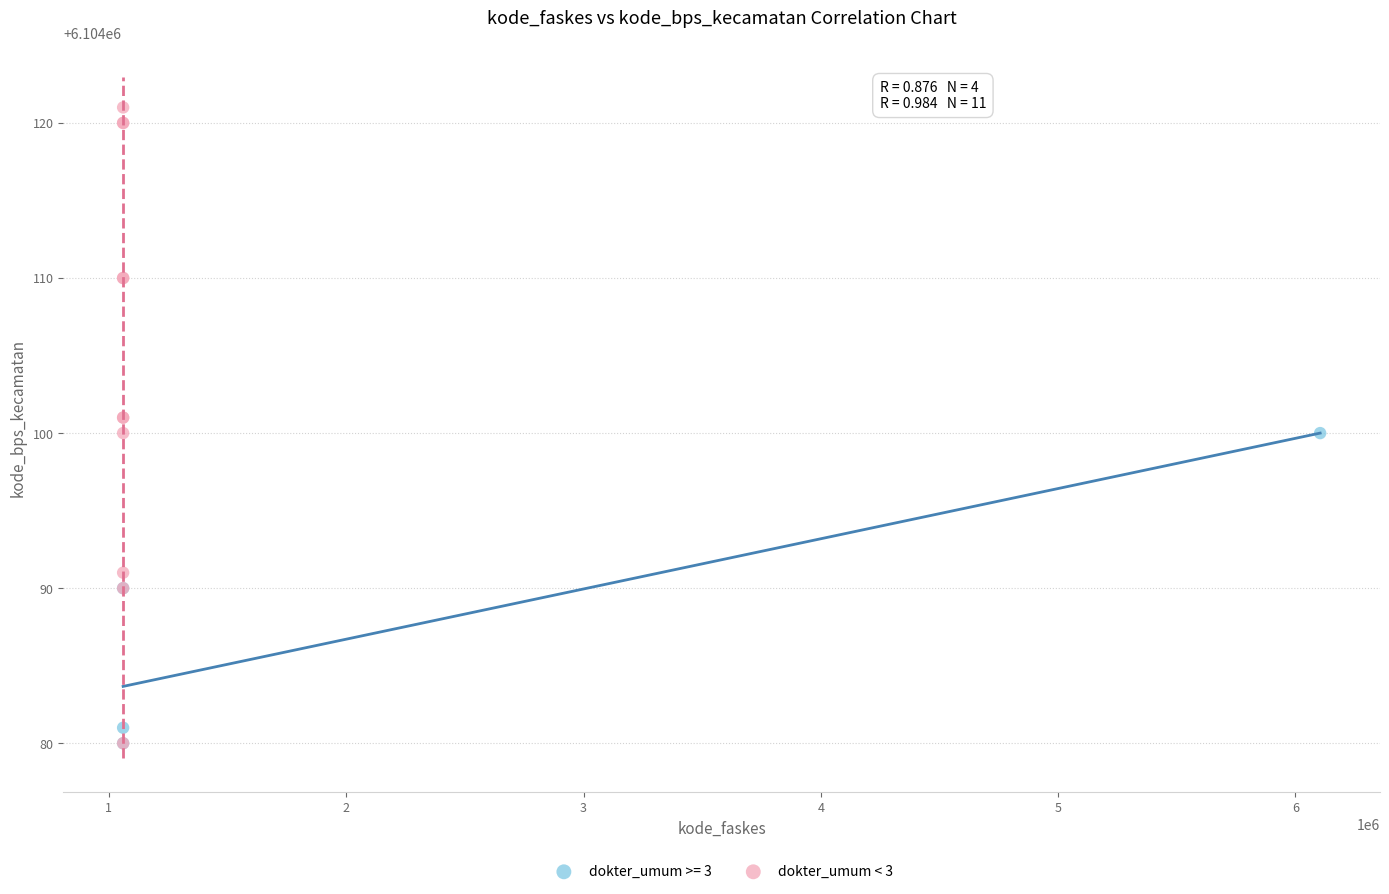

Which series has the widest spread of Y values?

dokter_umum < 3